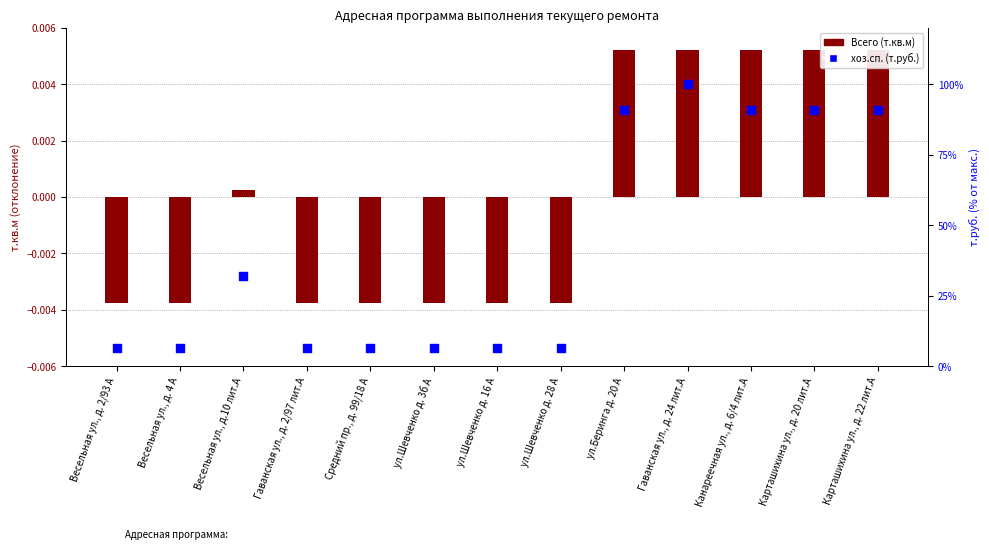

Which series has the largest total across all categories?

хоз.сп. (т.руб.)